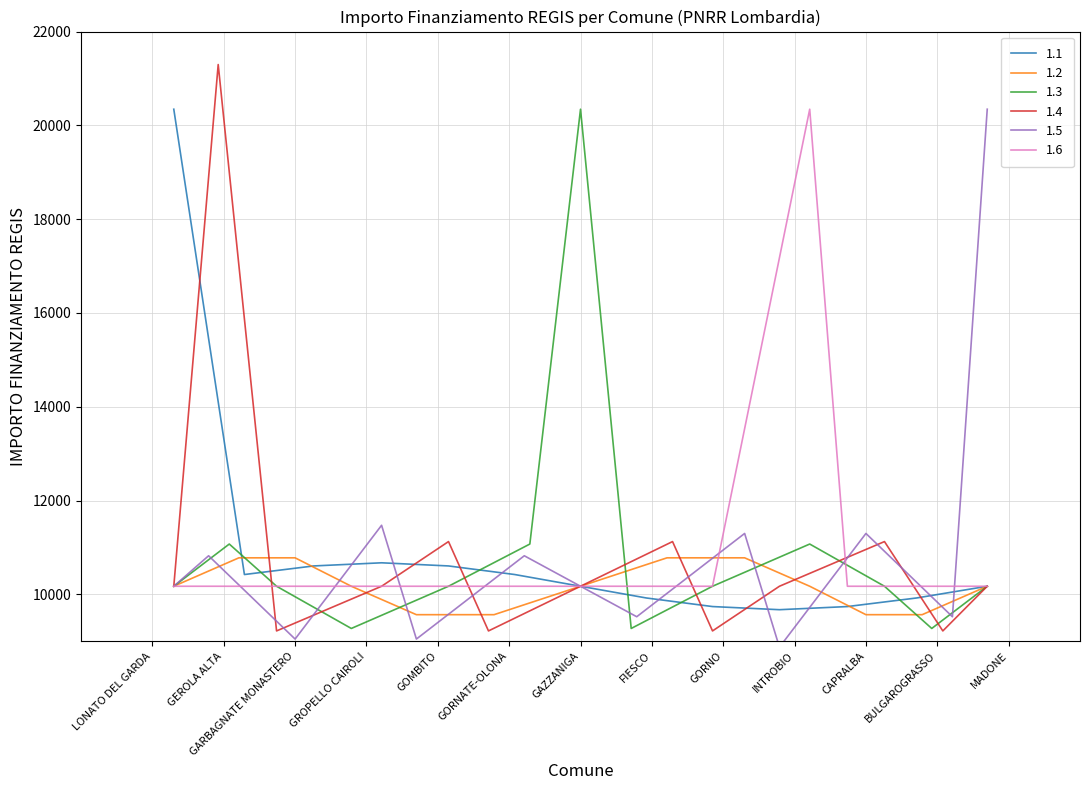

Which has a higher value, GROPELLO CAIROLI or MADONE?

GROPELLO CAIROLI